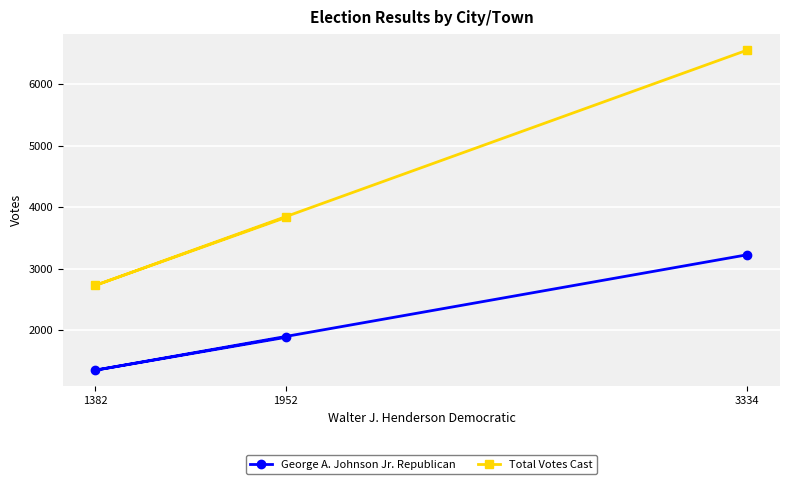

What is the difference between the maximum and second lowest values in the George A. Johnson Jr. Republican series?

1345